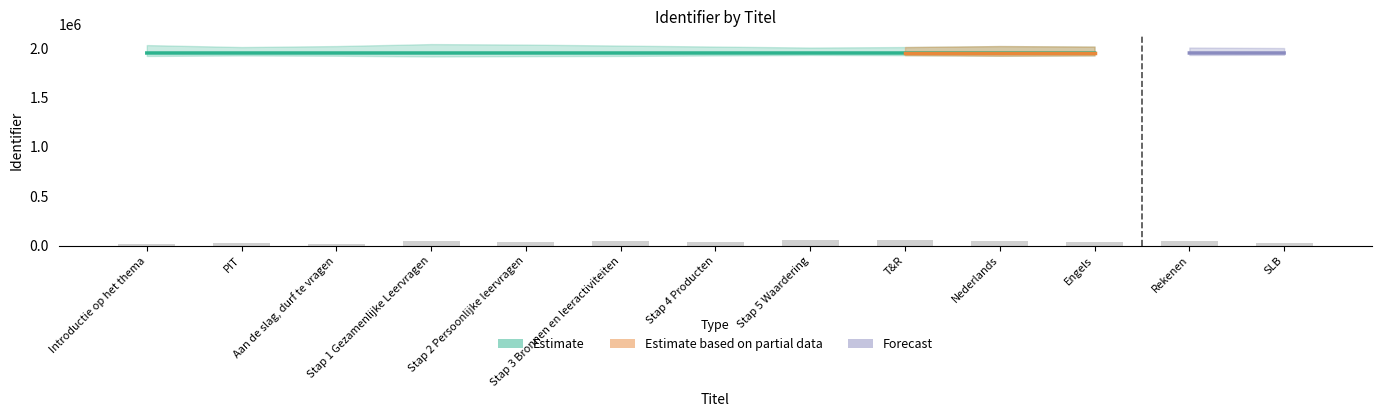

What is the label of the 7th bar from the left?

Stap 4 Producten